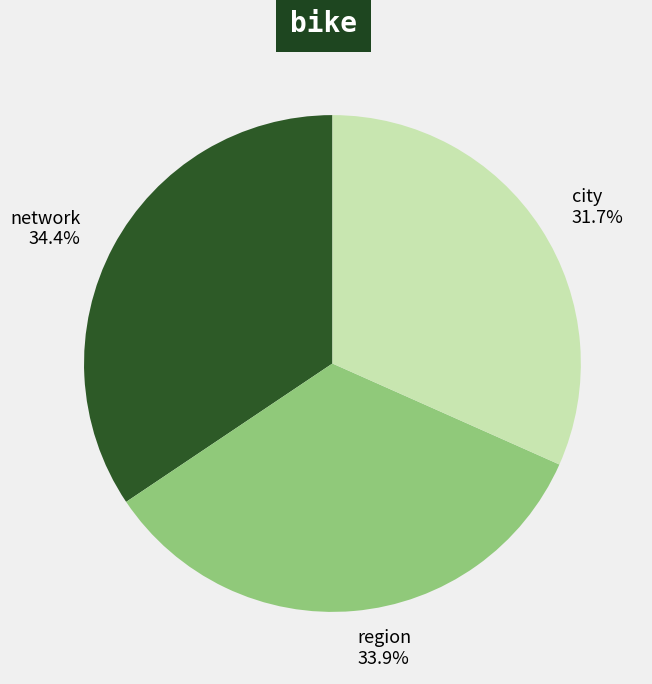

What is the ratio of the value at region to the value at city?

1.1